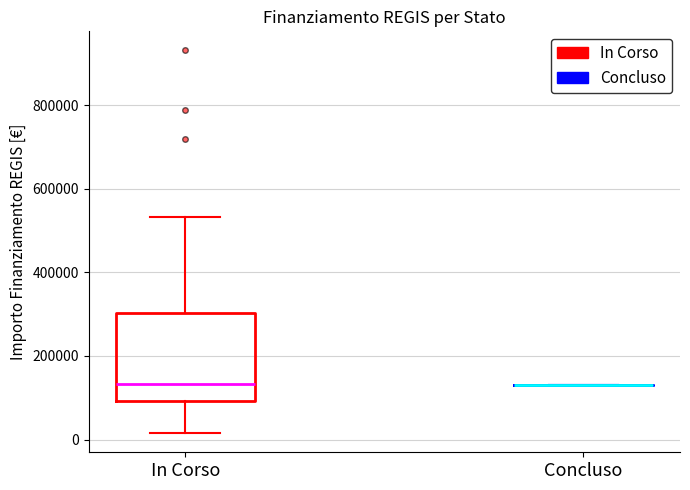

Reading left to right, transcribe this box plot: for each box, give where its median line is, the range the box spans, and where its two whiskers end, as read against the y-axis. The values are not printed on the chart, so give them approximately, as read against the axis.

In Corso: median 140000, box 100000 to 300000, whiskers 20000 to 540000
Concluso: box collapsed to a line at 140000, whiskers 140000 to 140000